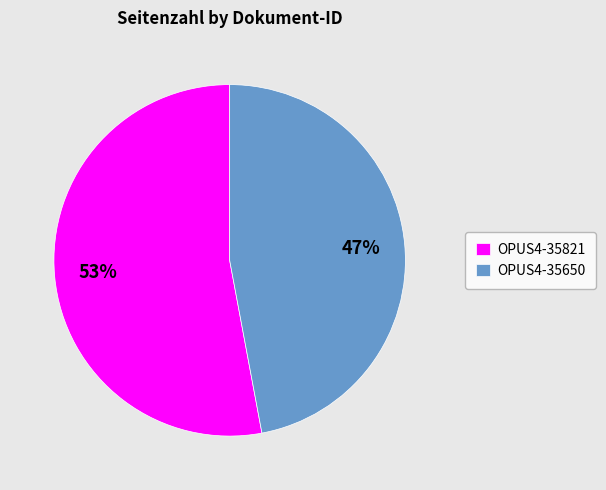

True or false: OPUS4-35821 accounts for 53% of the total.

True